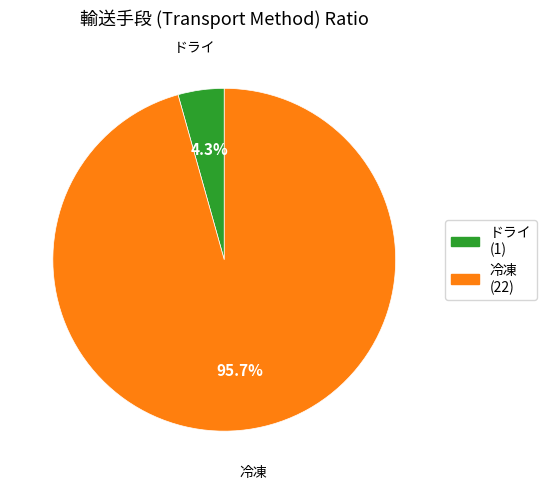

To the nearest percent, what is the average slice percentage?

50%